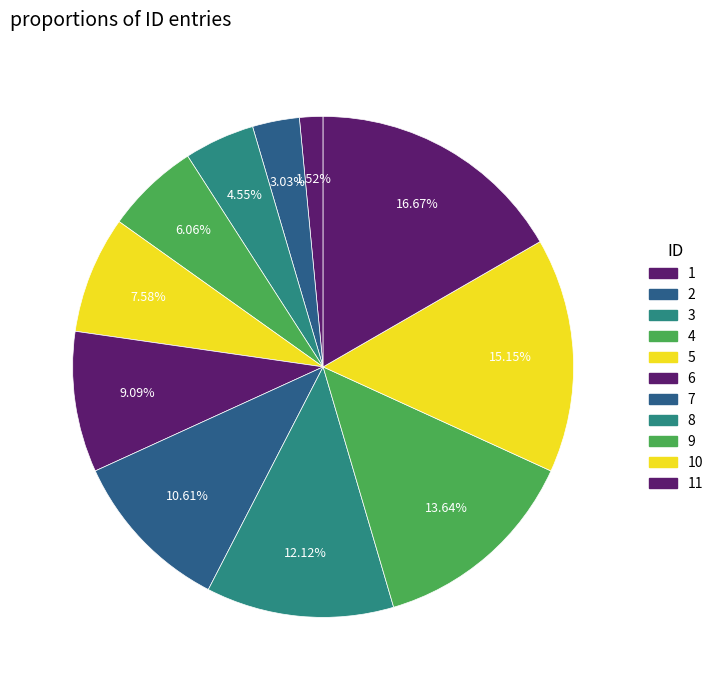

What is the change in value from 6 to 7?

+1